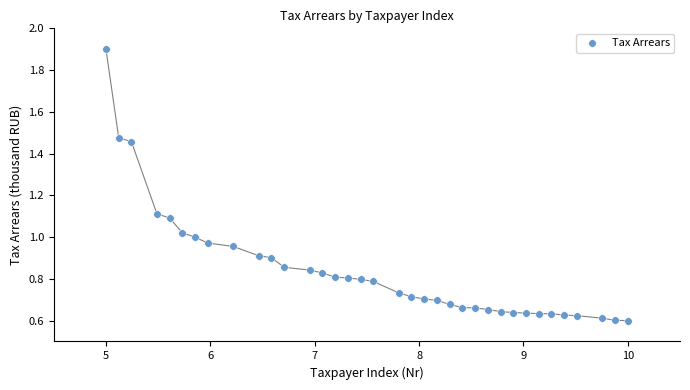

What is the range of X values (max minus min)?

5.0